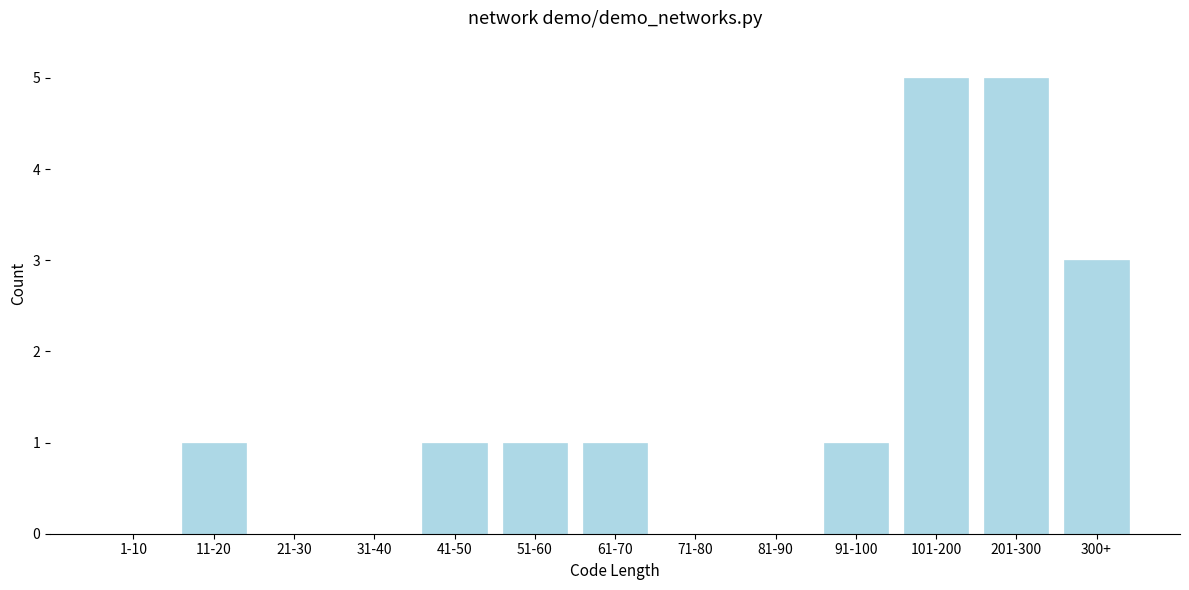

Reading right to left, list all the values displayed in this chart.

300+=3	201-300=5	101-200=5	91-100=1	81-90=0	71-80=0	61-70=1	51-60=1	41-50=1	31-40=0	21-30=0	11-20=1	1-10=0